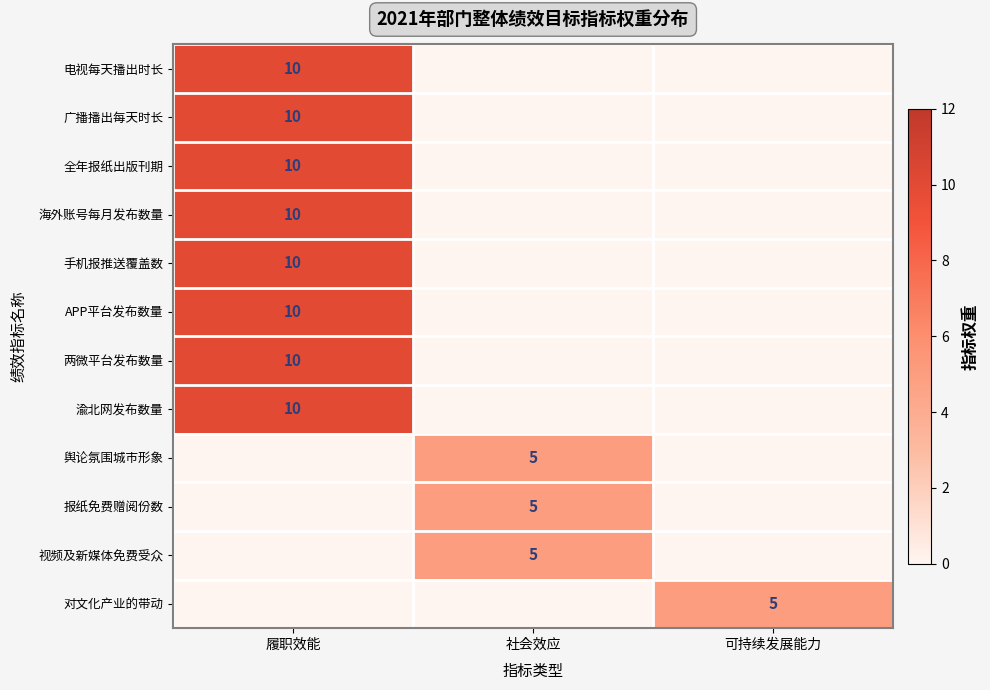

Which category has the lowest value in the 对文化产业的带动 series?

履职效能